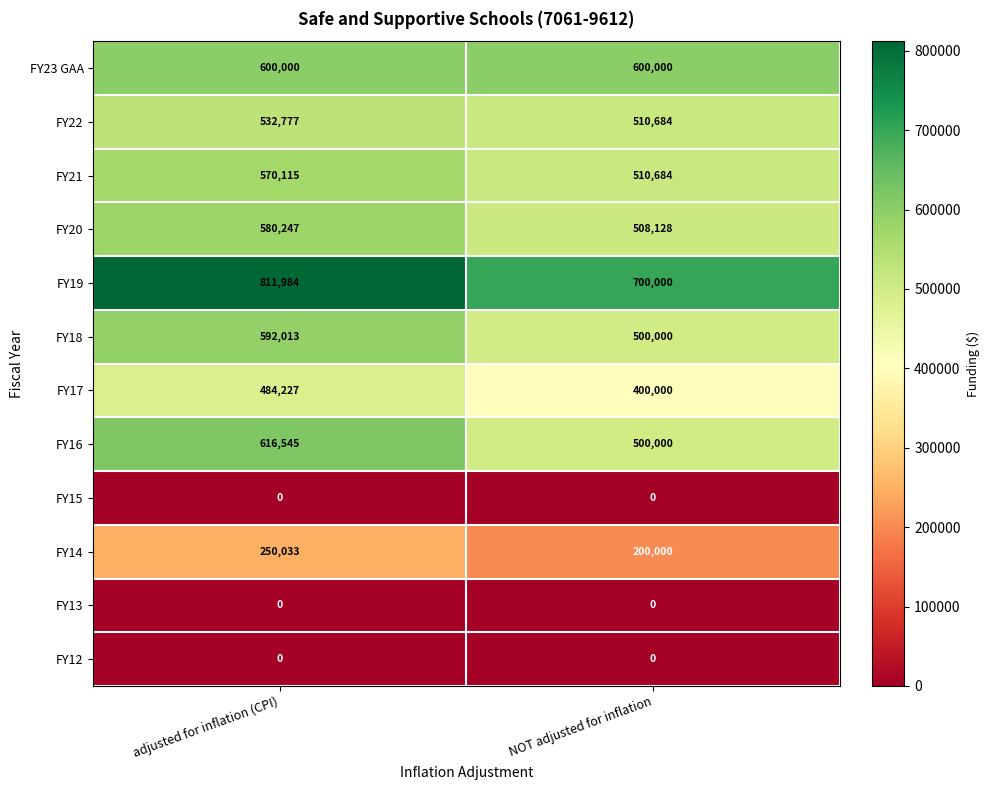

Which category has the highest value across all series?

adjusted for inflation (CPI)